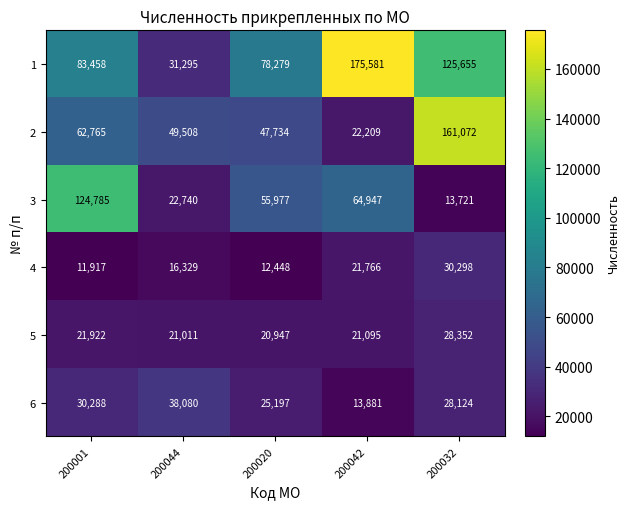

Which series changed the most between 200044 and 200020?

1